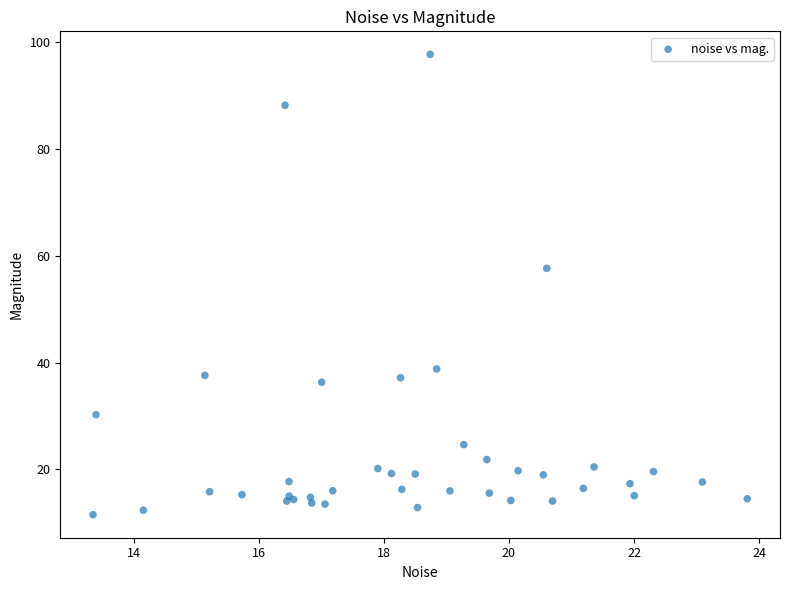

What Y value in the scatter plot is closest to 54?

57.6